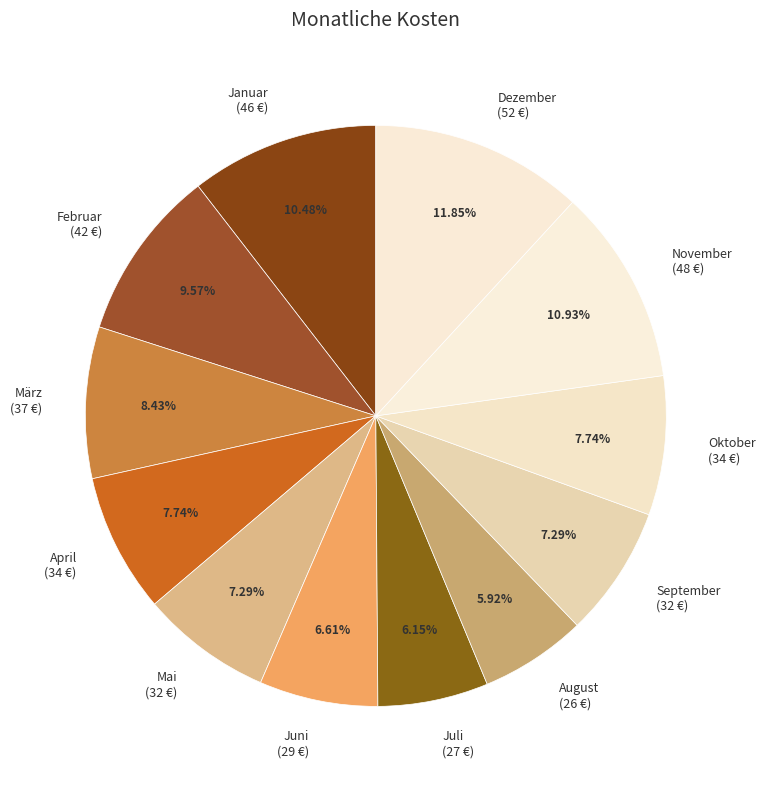

Is there a majority slice in this chart?

No